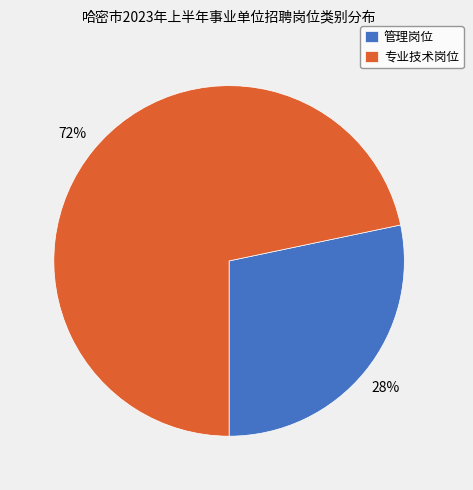

Is it true that 专业技术岗位 is 72% of the pie?

True